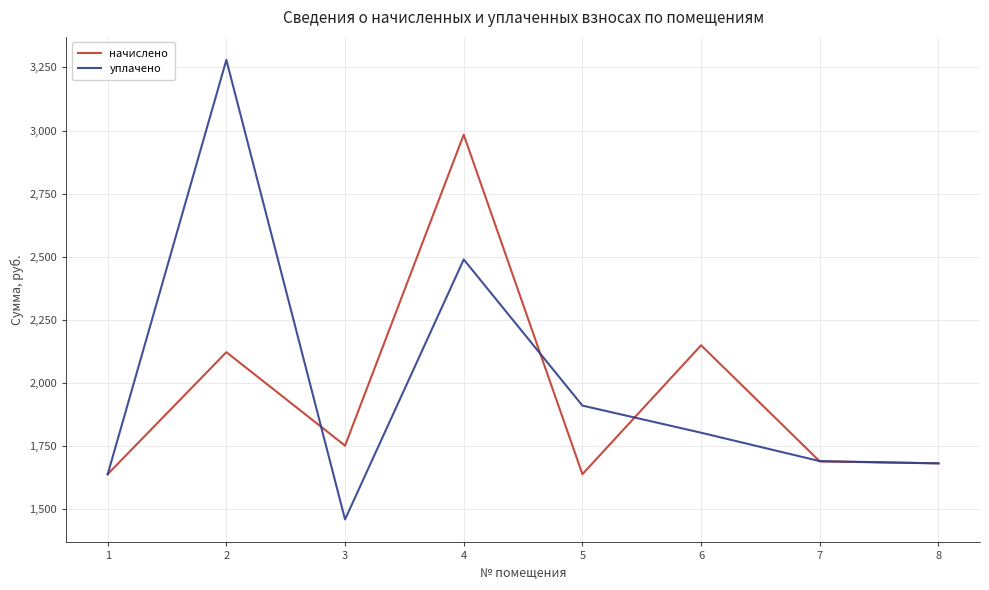

What is the difference between the second highest and second lowest values in the уплачено series?

851.5